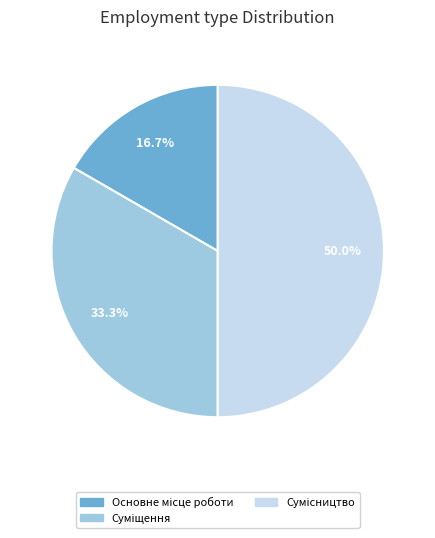

What percentage is the Сумісництво slice, to the nearest percent?

50%